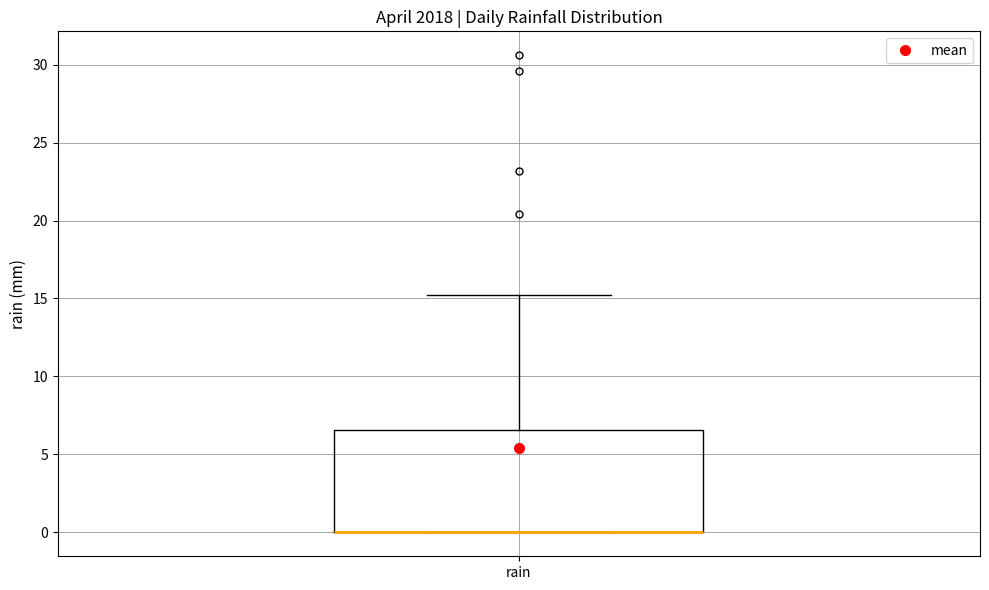

Read this box plot against the y-axis: the position of the median line, the range covered by the box, and the ends of both whiskers. The values are not printed on the chart, so give them approximately, as read against the axis.

median 0.0 (drawn on the box's lower edge), box 0.0 to 6.5, whiskers 0.0 to 15.0